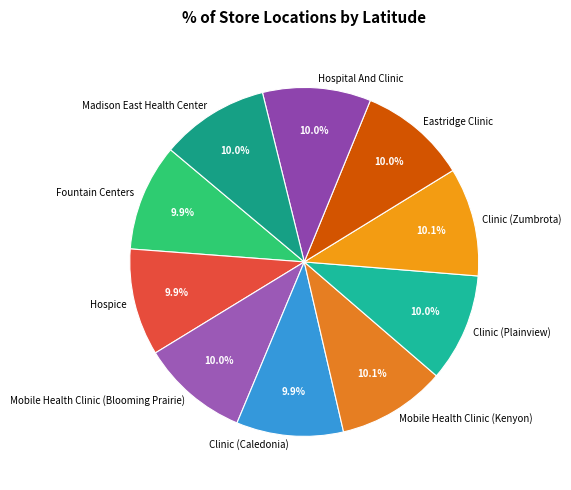

To the nearest percent, what portion does Fountain Centers represent?

10%